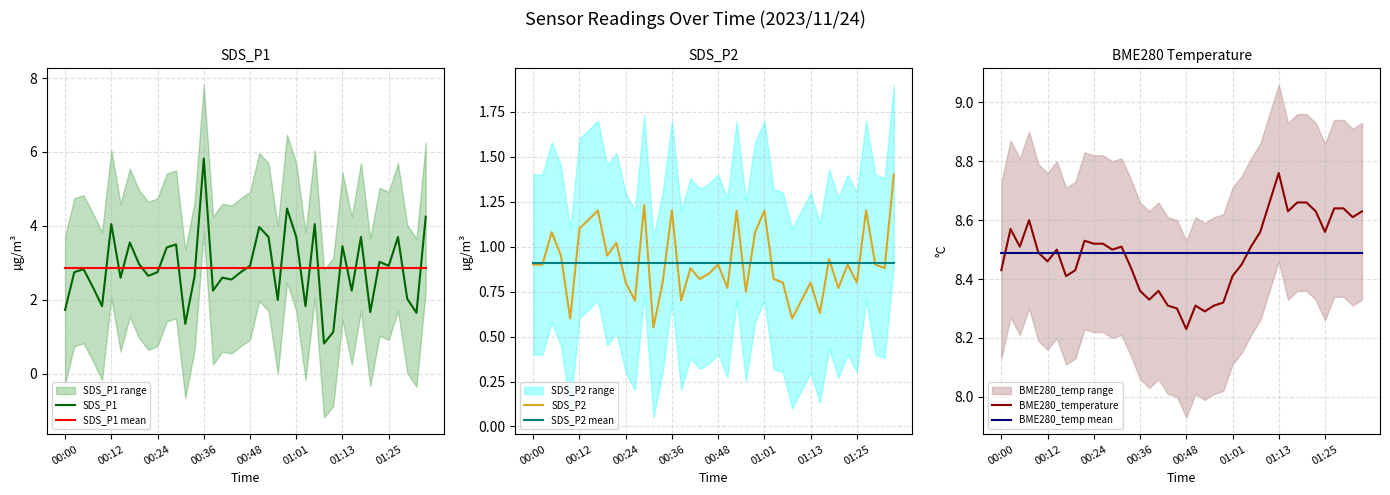

Does the chart have visible grid lines?

Yes